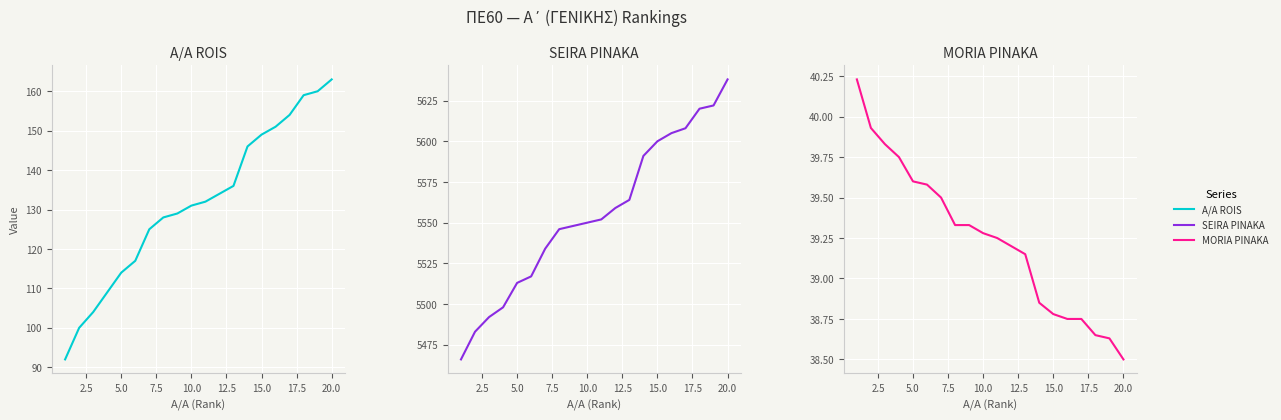

How many values in the SEIRA PINAKA series are below 5552?

10